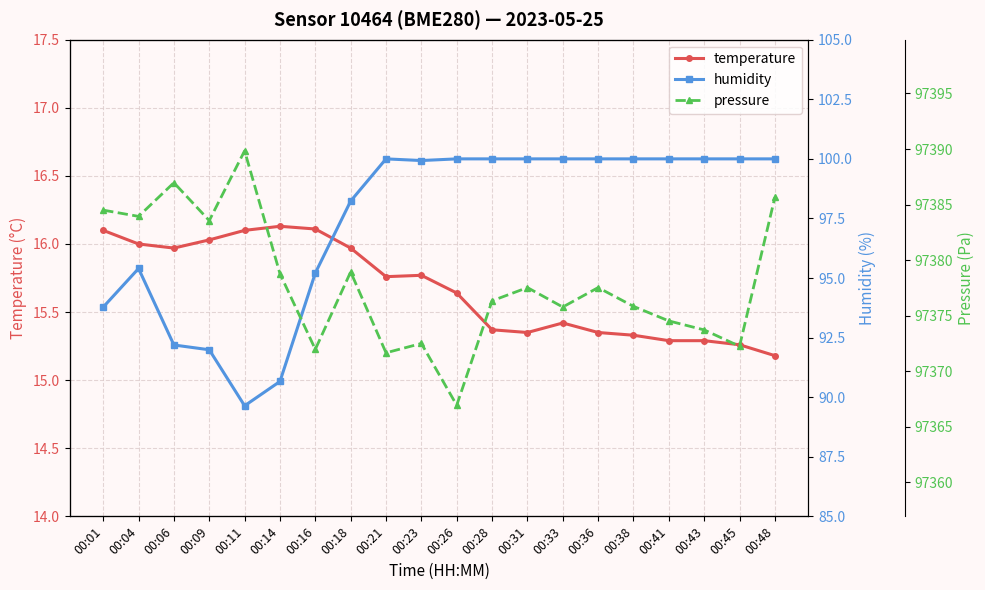

How many lines are shown in the chart?

3